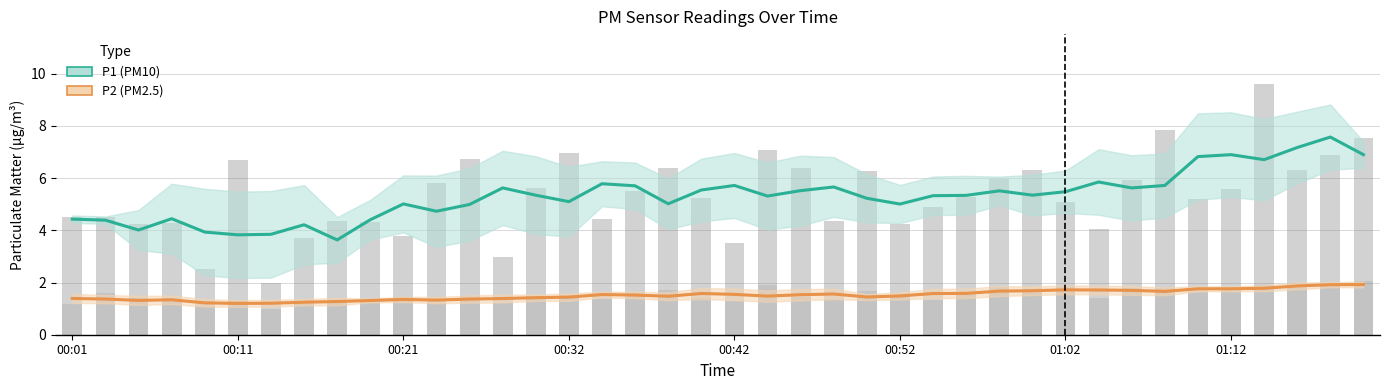

How many P2 (PM2.5) values are between 1 and 2?

40